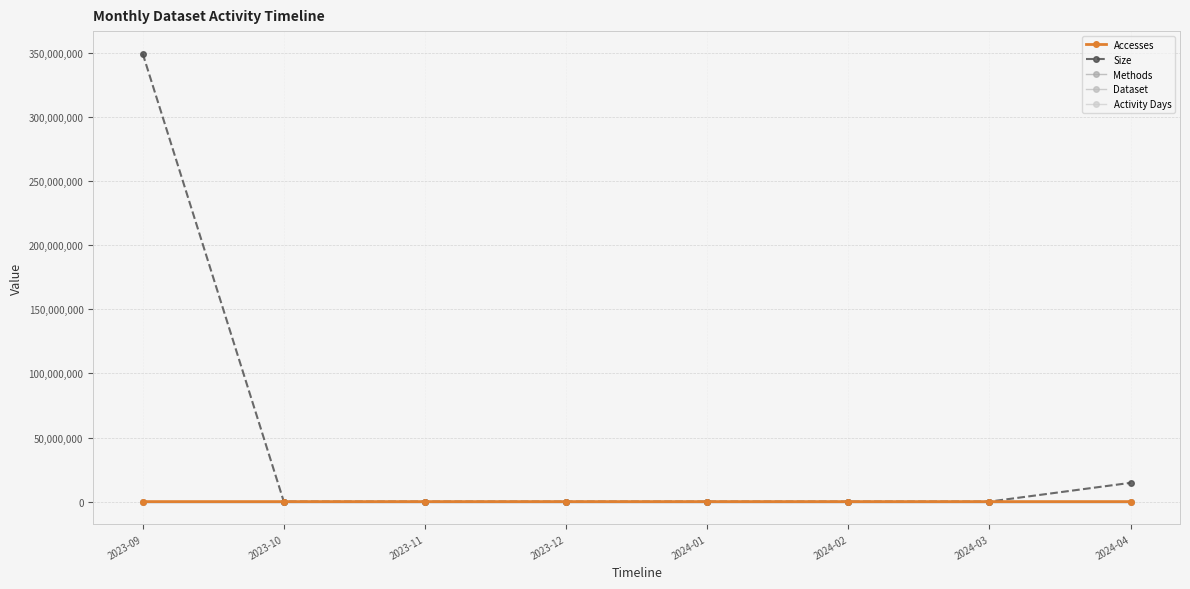

Reading left to right, what are all the values shown in this chart?

Accesses: 2023-09=256	2023-10=0	2023-11=0	2023-12=0	2024-01=0	2024-02=0	2024-03=0	2024-04=17
Size: 2023-09=349686432	2023-10=0	2023-11=0	2023-12=0	2024-01=0	2024-02=0	2024-03=0	2024-04=14645992
Methods: 2023-09=1	2023-10=0	2023-11=0	2023-12=0	2024-01=0	2024-02=0	2024-03=0	2024-04=1
Dataset: 2023-09=1	2023-10=0	2023-11=0	2023-12=0	2024-01=0	2024-02=0	2024-03=0	2024-04=1
Activity Days: 2023-09=1	2023-10=0	2023-11=0	2023-12=0	2024-01=0	2024-02=0	2024-03=0	2024-04=1